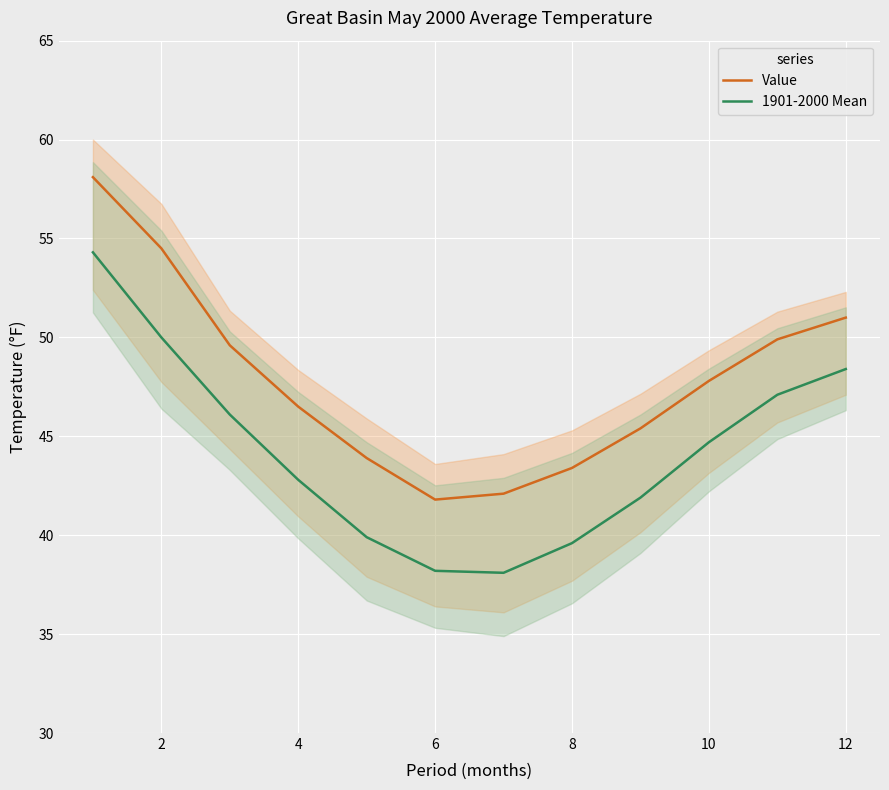

What is the average value of the 1901-2000 Mean series?

44.3